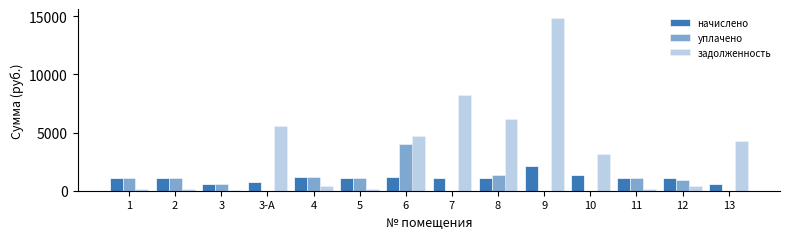

What position from the left is 8?

9